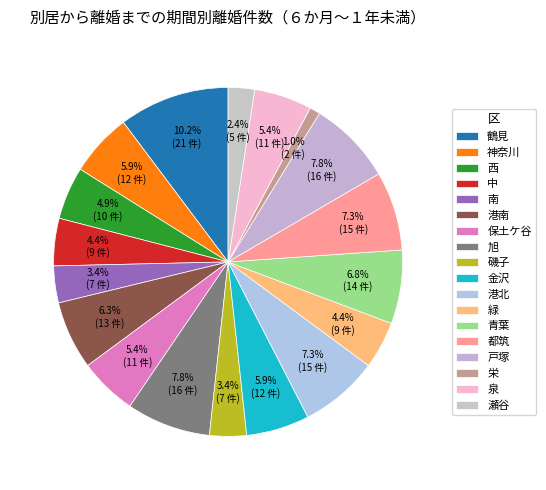

Does 西 account for over 50% of the chart?

No